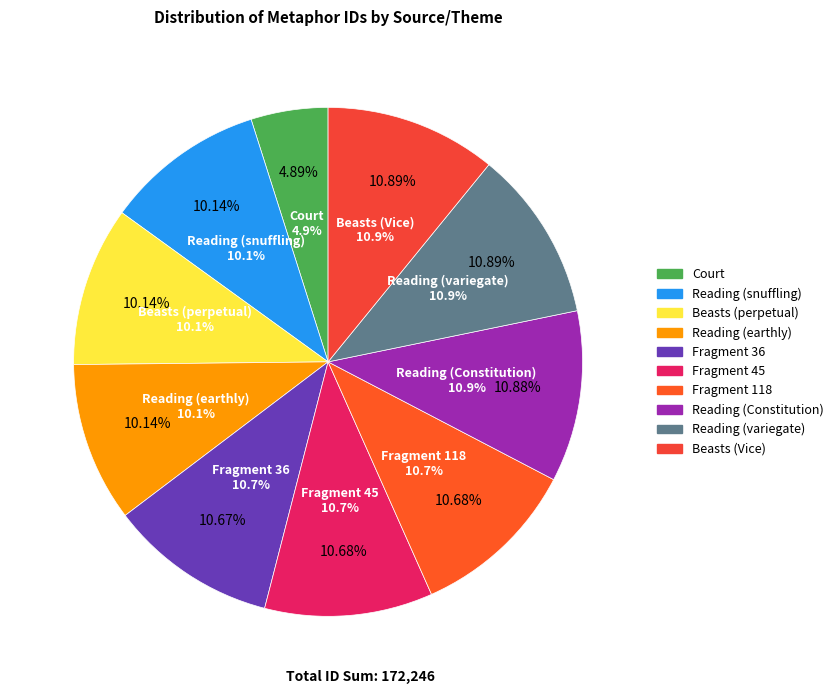

What is the ratio of the value at Reading (snuffling) to the value at Reading (earthly)?

1.0